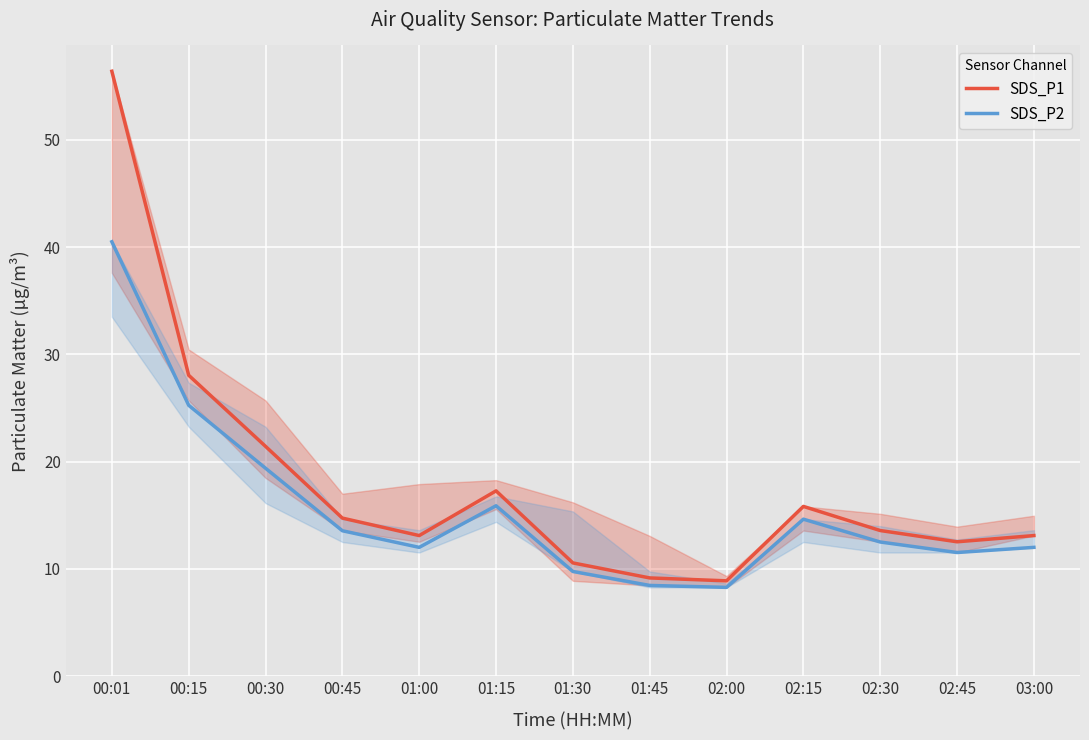

Where is SDS_P1 nearest to the value 32?

00:15